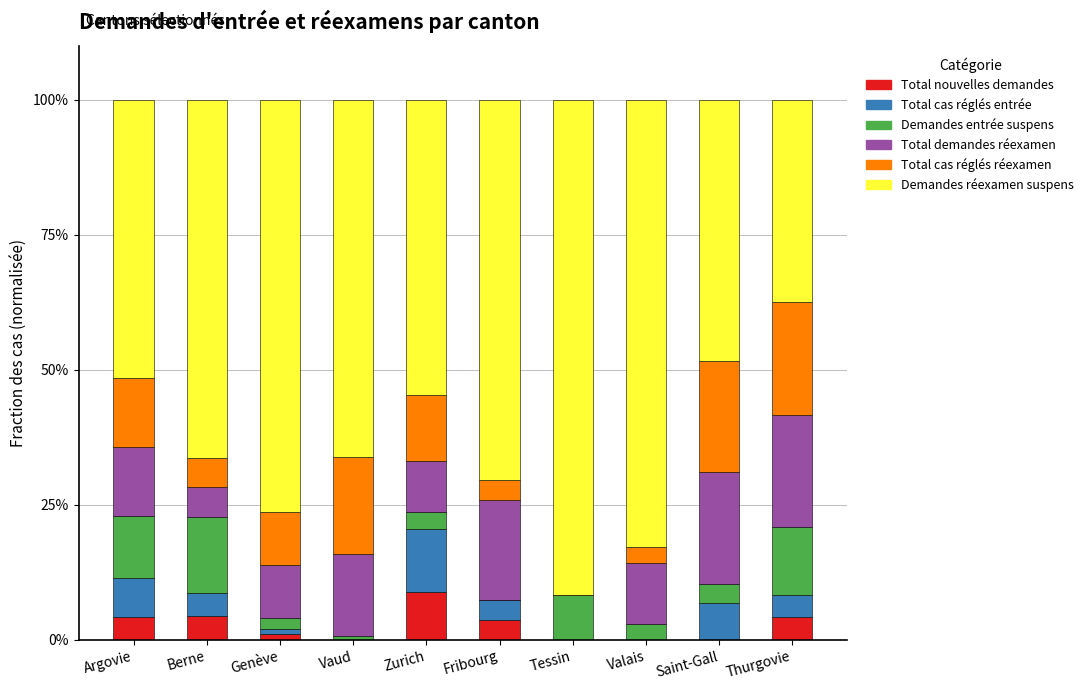

What is the total value across all series at Valais?

100.0